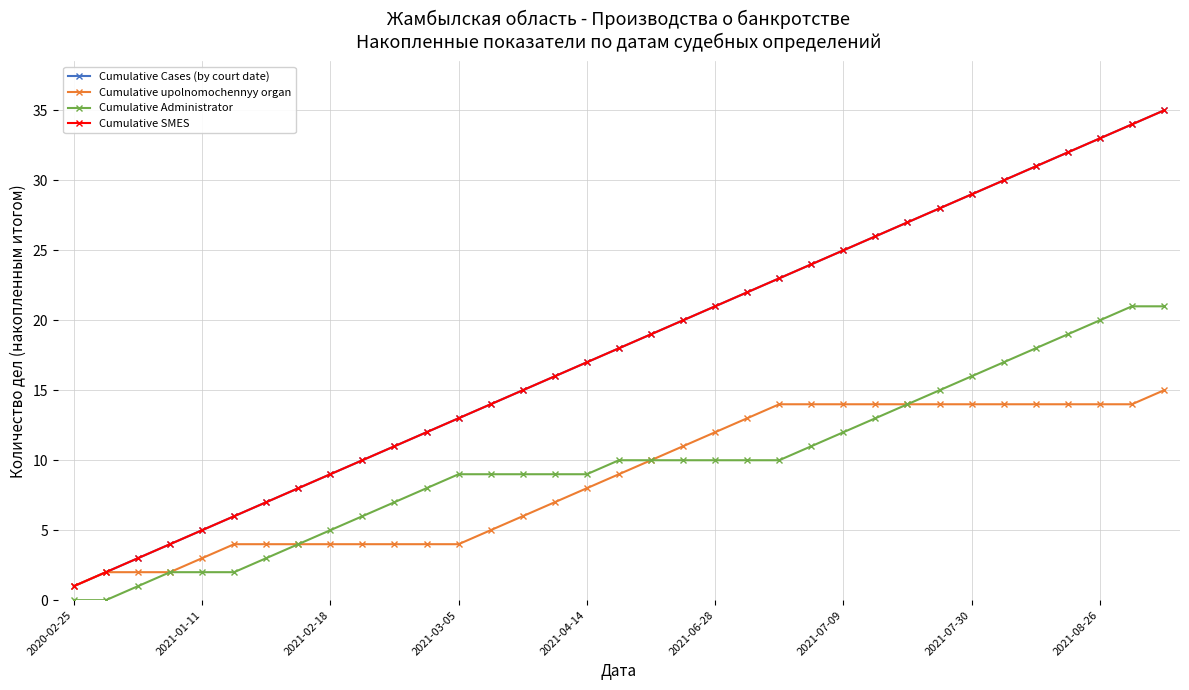

At which label is Cumulative Administrator closest to 10?

17